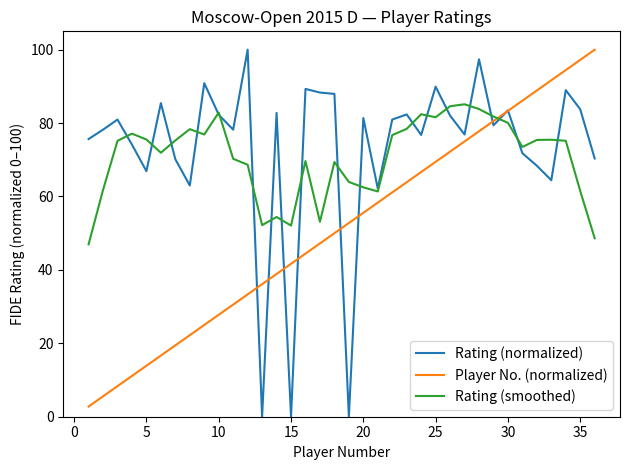

What are all the series names shown in the legend?

Rating (normalized), Player No. (normalized), Rating (smoothed)